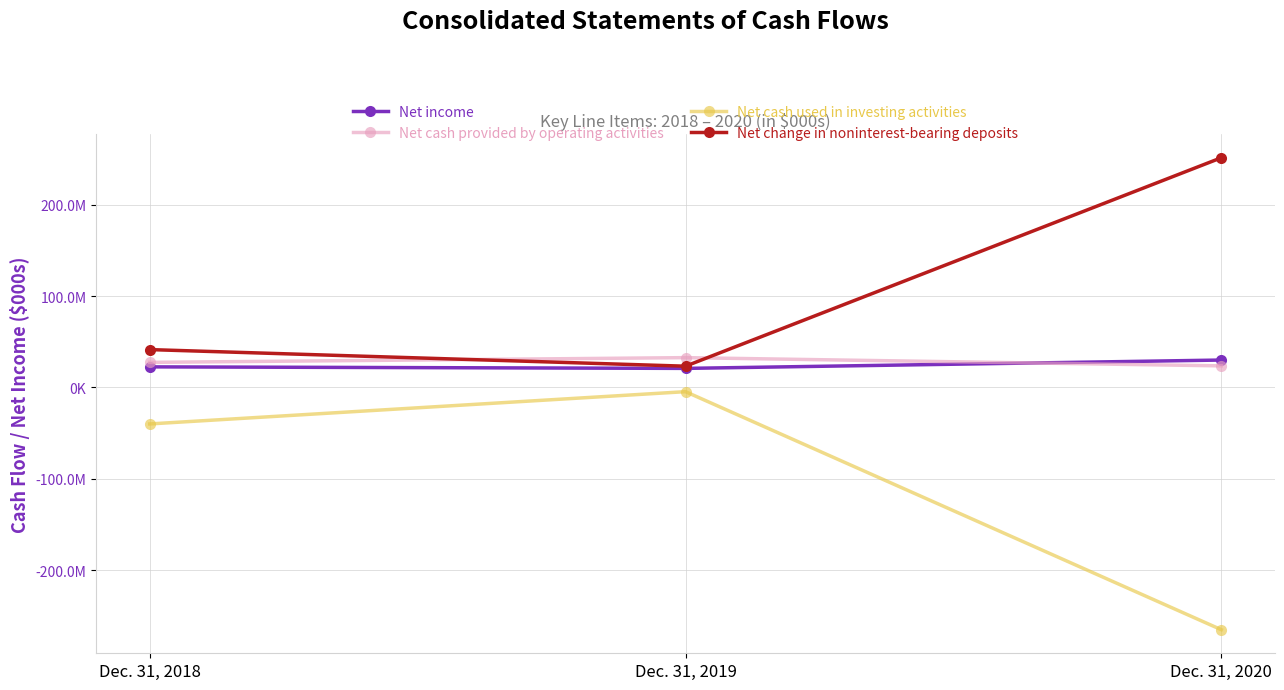

Is this an area chart (filled region under the line)?

No